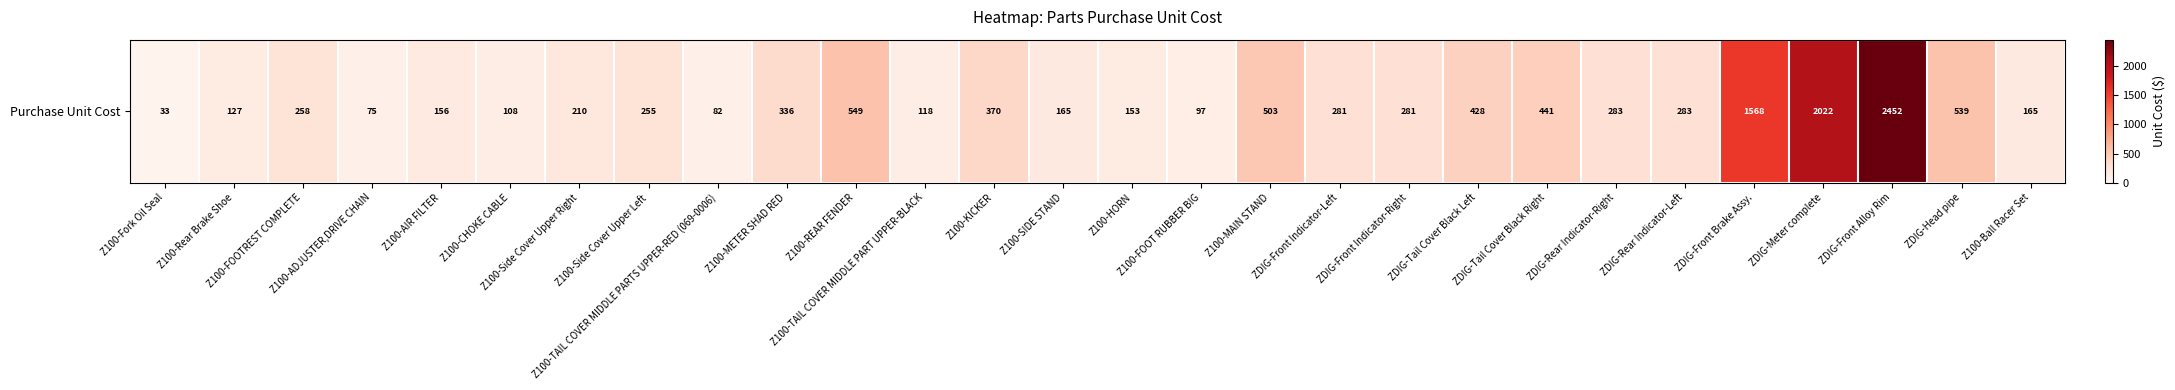

Rank the categories by value from lowest to highest.

Z100-Fork Oil Seal, Z100-ADJUSTER,DRIVE CHAIN, Z100-TAIL COVER MIDDLE PARTS UPPER-RED (069-0006), Z100-FOOT RUBBER BIG, Z100-CHOKE CABLE, Z100-TAIL COVER MIDDLE PART UPPER-BLACK, Z100-Rear Brake Shoe, Z100-HORN, Z100-AIR FILTER, Z100-SIDE STAND, Z100-Ball Racer Set, Z100-Side Cover Upper Right, Z100-Side Cover Upper Left, Z100-FOOTREST COMPLETE, ZDIG-Front Indicator-Left, ZDIG-Front Indicator-Right, ZDIG-Rear Indicator-Right, ZDIG-Rear Indicator-Left, Z100-METER SHAD RED, Z100-KICKER, ZDIG-Tail Cover Black Left, ZDIG-Tail Cover Black Right, Z100-MAIN STAND, ZDIG-Head pipe, Z100-REAR FENDER, ZDIG-Front Brake Assy., ZDIG-Meter complete, ZDIG-Front Alloy Rim